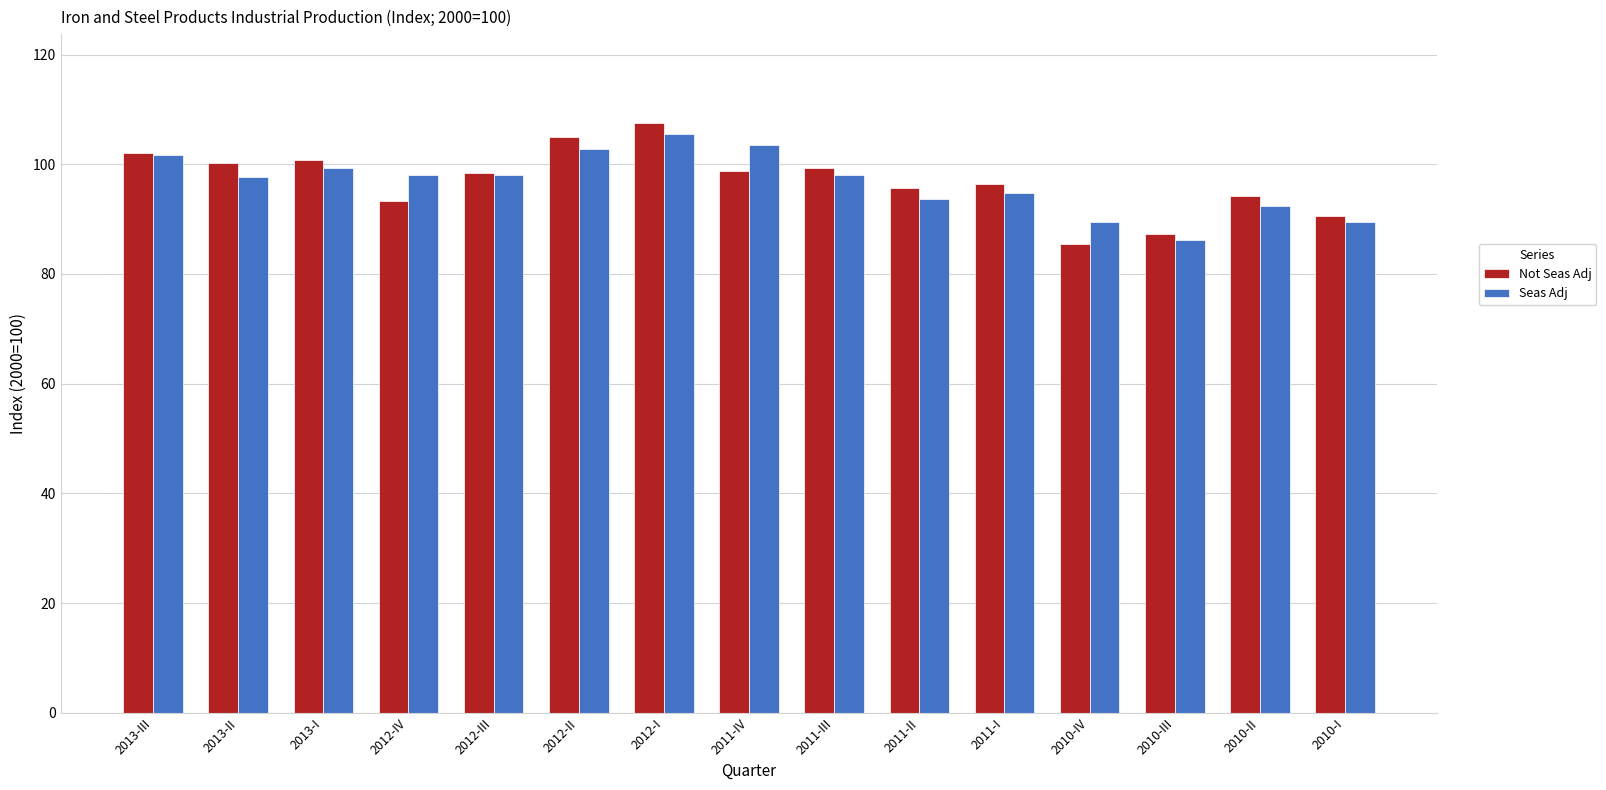

What is the difference between the maximum and minimum values in the Seas Adj series?

19.4